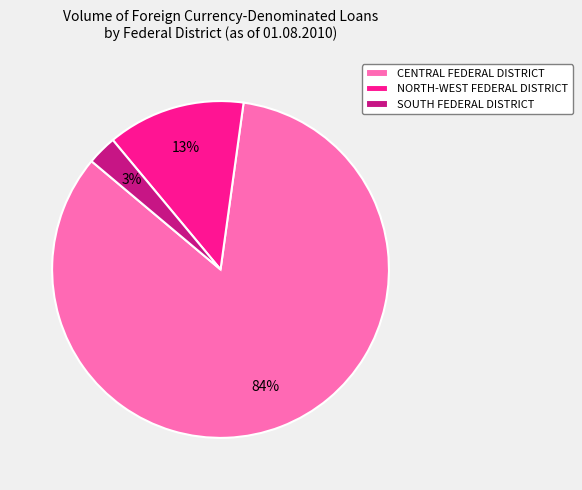

To the nearest percent, what is the difference between the largest and smallest slice percentages?

81%